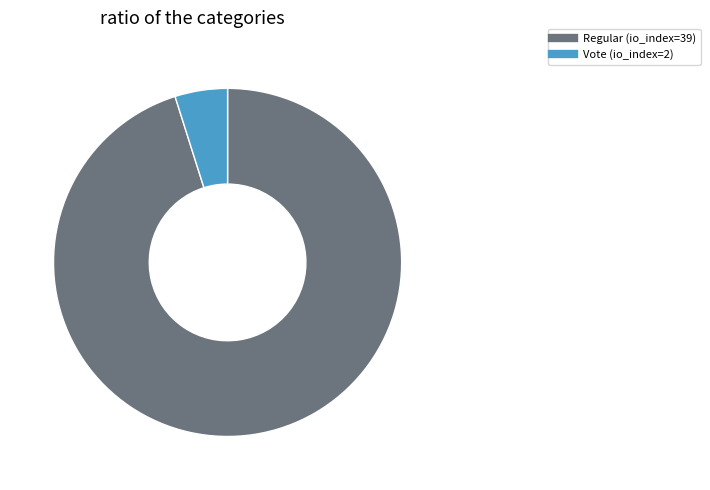

Rank the categories by value from lowest to highest.

Vote (io_index=2), Regular (io_index=39)